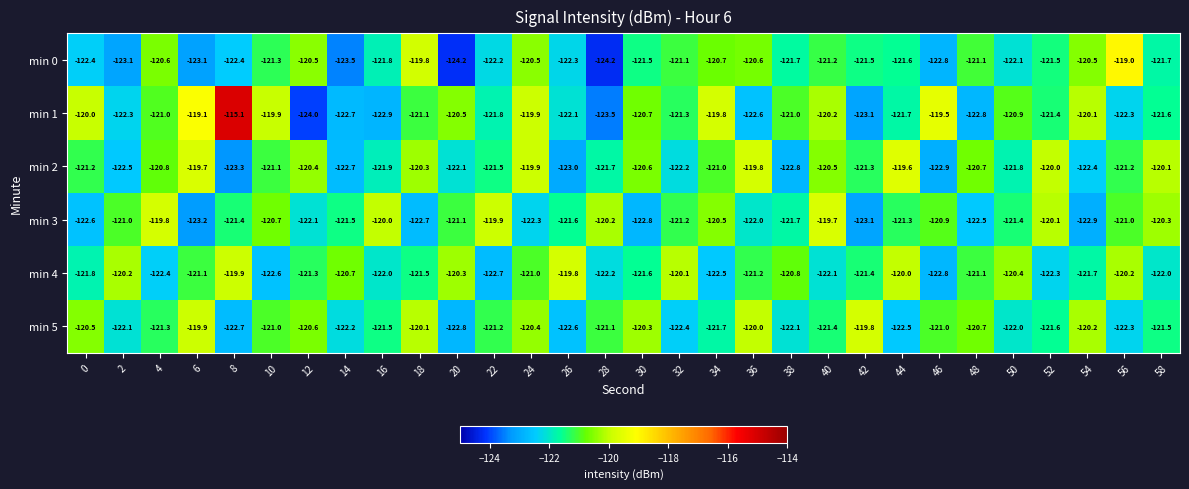

What is the approximate value of min 1 at 28?

-123.5